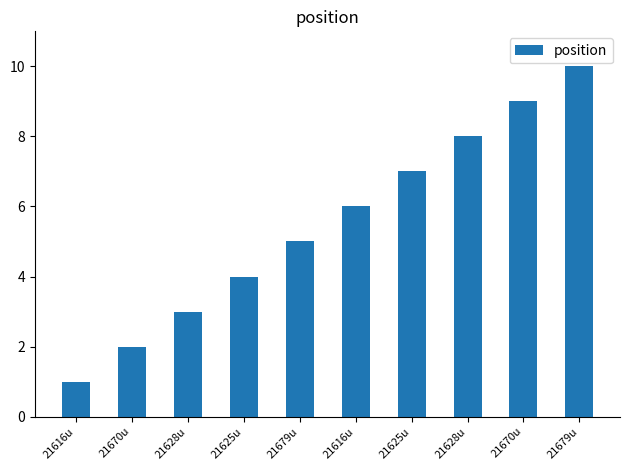

What is the change in value from 21670u to 21625u?

+2